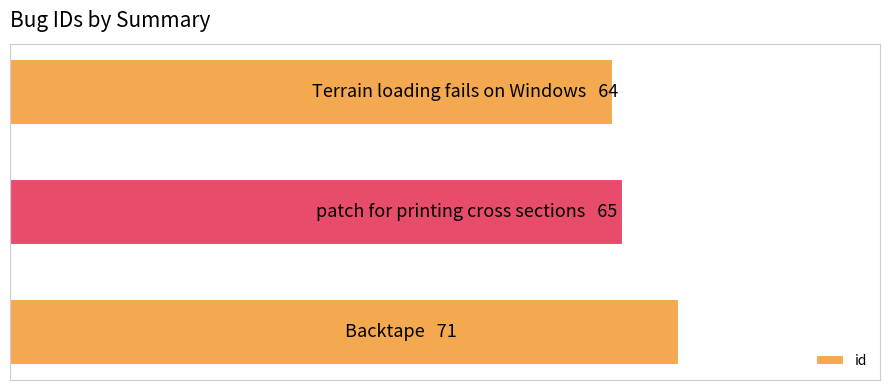

Are the bars horizontal?

Yes